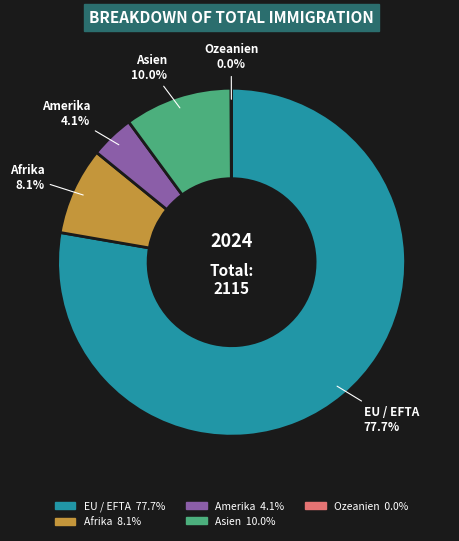

Is it true that EU / EFTA is 78% of the pie?

True